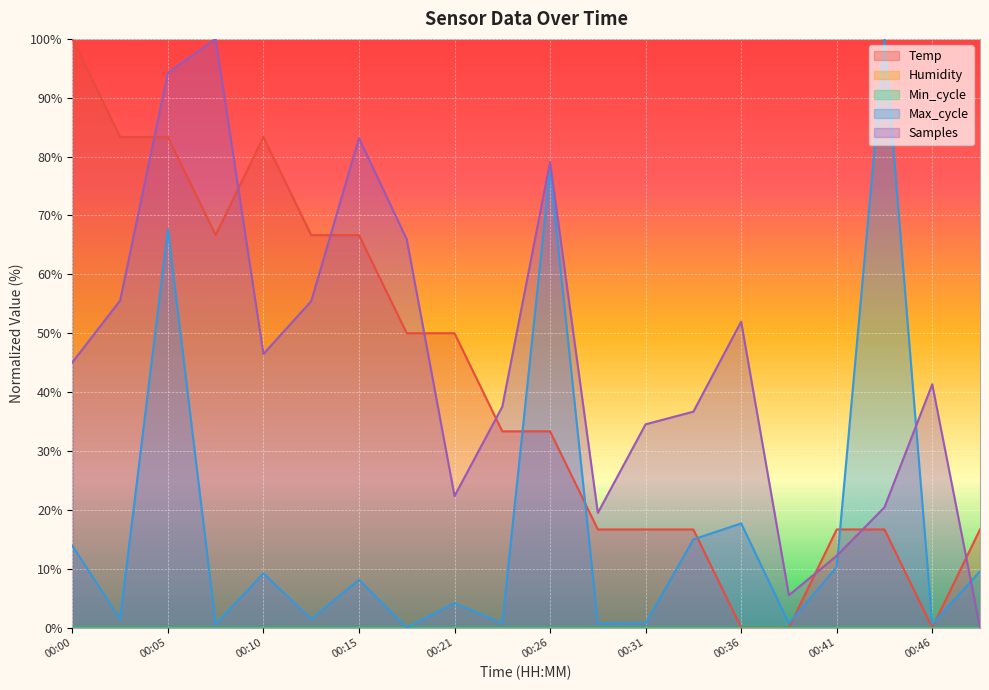

The Samples series shows 55.6 at 00:02. True or false?

True